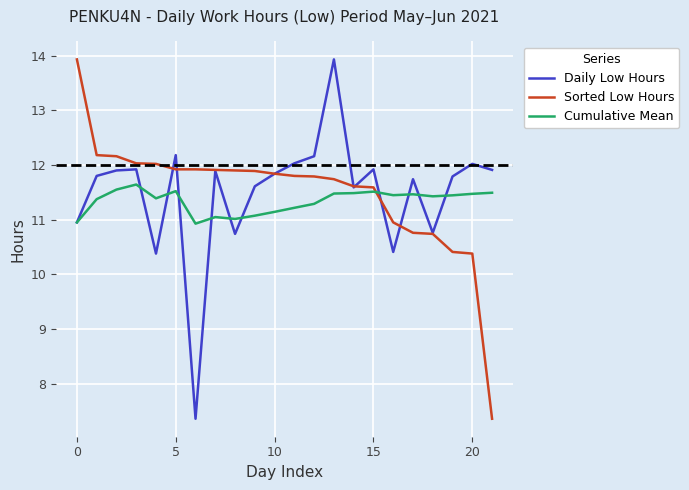

After their last crossing, which series has the higher values: Sorted Low Hours or Cumulative Mean?

Cumulative Mean